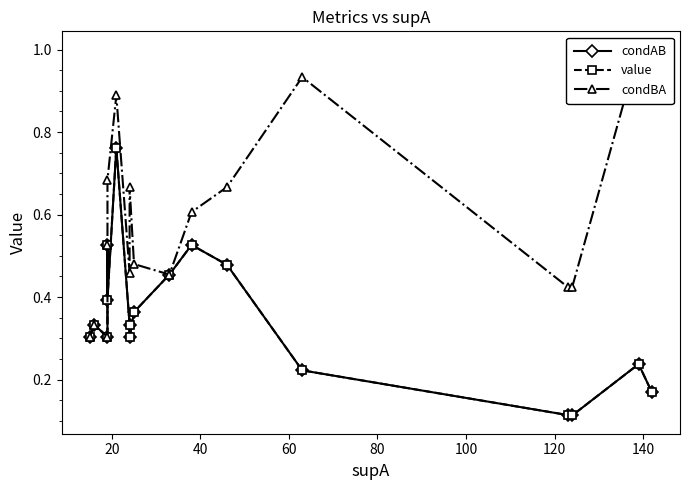

Reading left to right, what are all the values shown in this chart?

condAB: 0.3	0.3	0.3	0.5	0.4	0.8	0.3	0.3	0.4	0.5	0.5	0.5	0.2	0.1	0.1	0.2	0.2
value: 0.3	0.3	0.3	0.5	0.4	0.8	0.3	0.3	0.4	0.5	0.5	0.5	0.2	0.1	0.1	0.2	0.2
condBA: 0.3	0.3	0.3	0.5	0.7	0.9	0.5	0.7	0.5	0.5	0.6	0.7	0.9	0.4	0.4	1.0	1.0